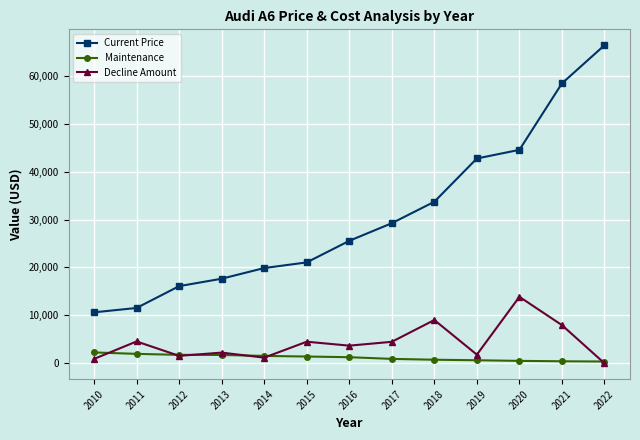

What is the spread (max minus min) of values at 2018?

32969